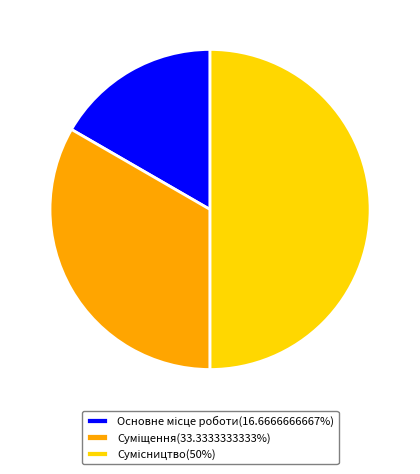

To the nearest percent, what is the combined percentage of Сумісництво and Основне місце роботи?

67%